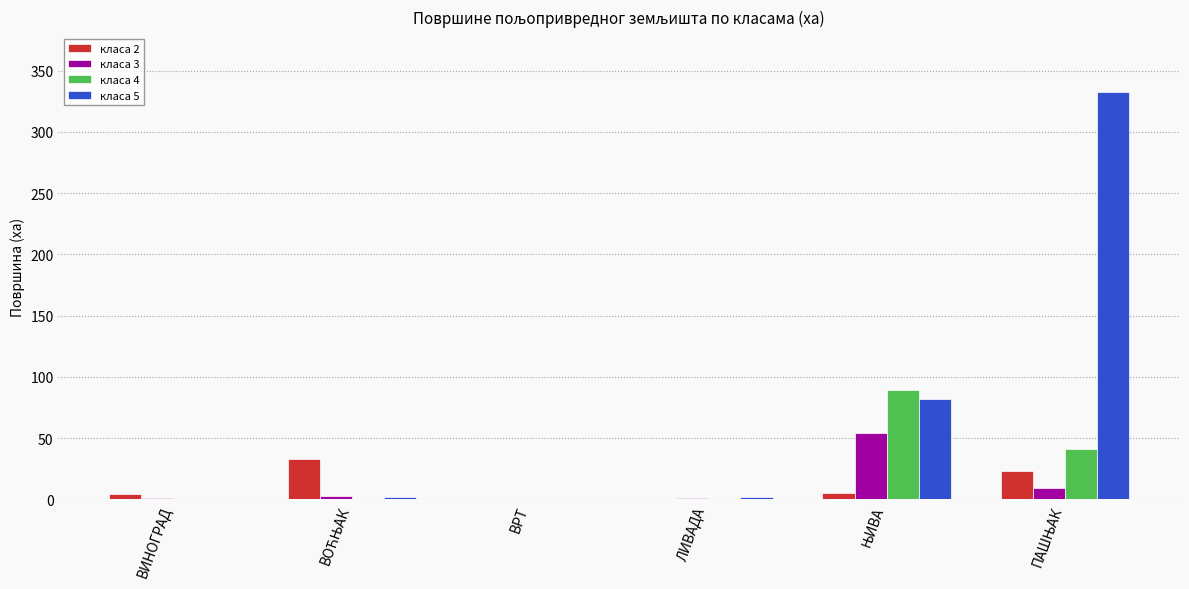

Is it true that класа 2 equals 0.0 at ВРТ?

True